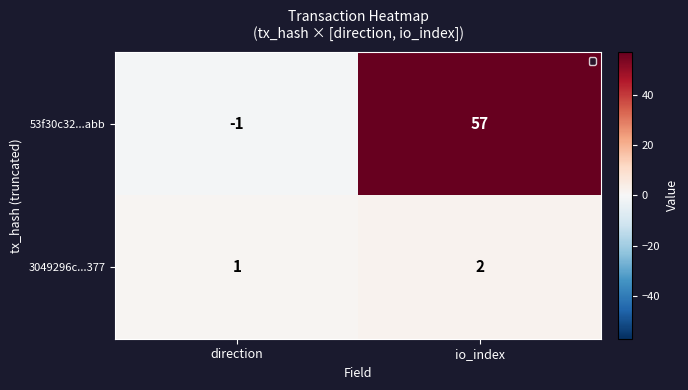

What is the average value of the 53f30c32...abb series?

28